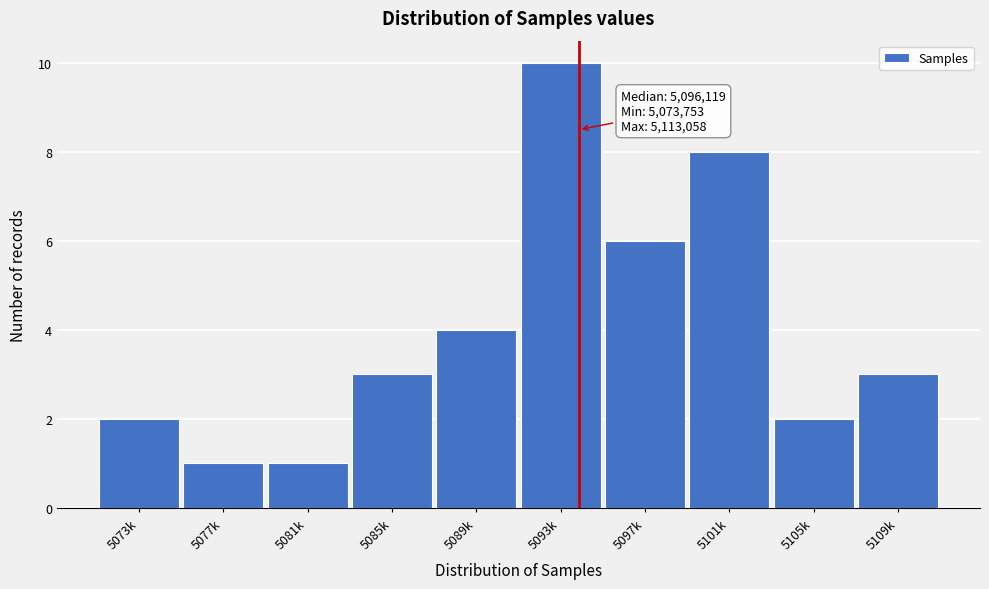

Reading left to right, transcribe all the data shown in this chart.

5073k=2	5077k=1	5081k=1	5085k=3	5089k=4	5093k=10	5097k=6	5101k=8	5105k=2	5109k=3